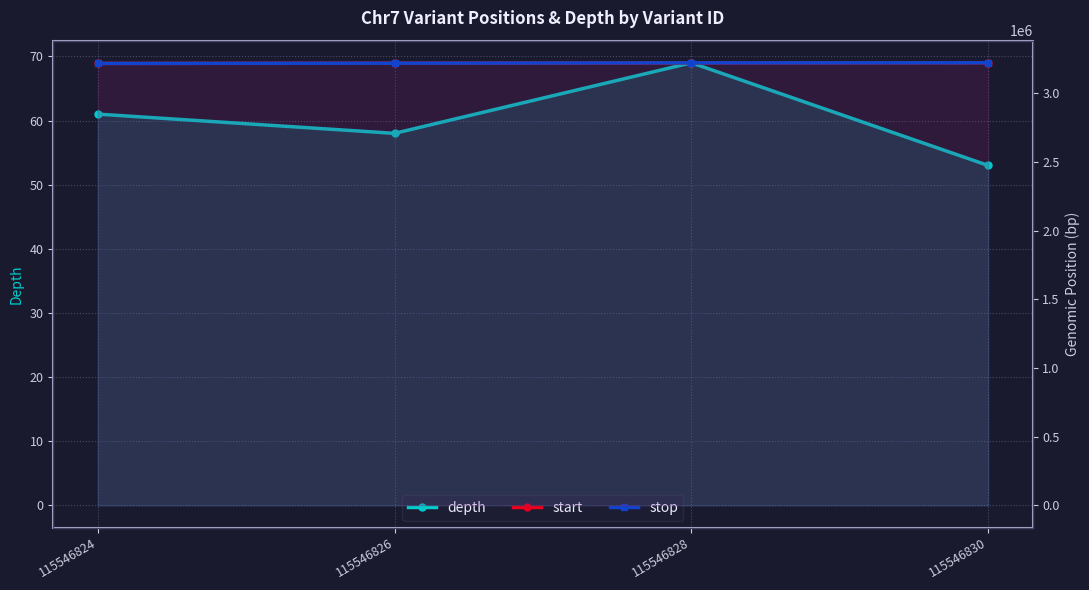

True or false: depth and stop cross at least once.

False